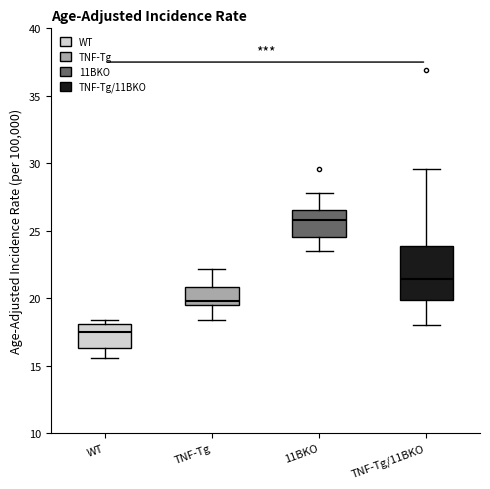

Reading left to right, read every box against the y-axis: the position of its median line, the range the box covers, and the ends of its whiskers. The values are not printed on the chart, so give them approximately, as read against the axis.

WT: median 17.5, box 16.5 to 18.0, whiskers 15.5 to 18.5
TNF-Tg: median 20.0, box 19.5 to 21.0, whiskers 18.5 to 22.0
11BKO: median 26.0, box 24.5 to 26.5, whiskers 23.5 to 28.0
TNF-Tg/11BKO: median 21.5, box 20.0 to 24.0, whiskers 18.0 to 29.5